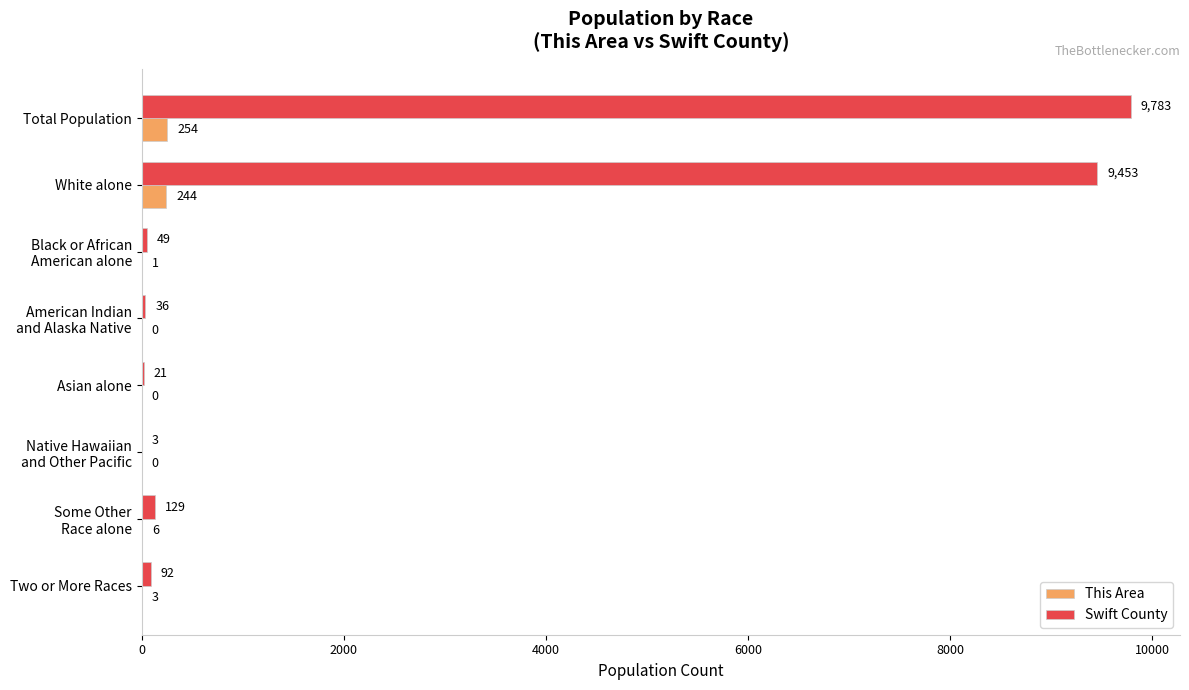

What is the greatest value displayed?

9783